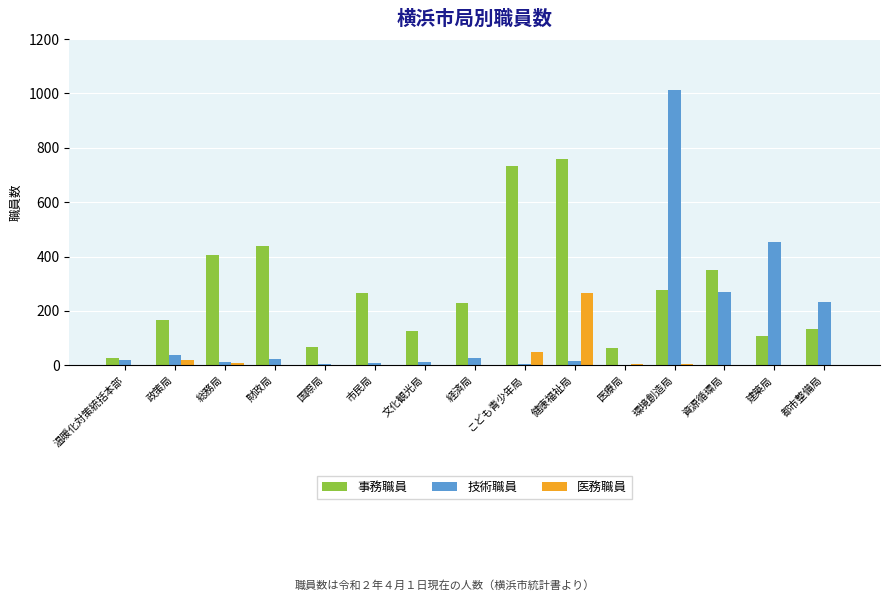

Which series changed the most between 総務局 and 国際局?

事務職員